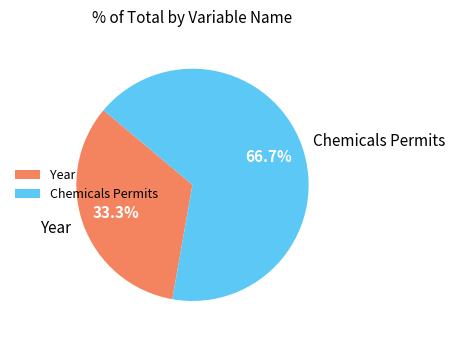

What is the largest slice in the pie chart?

Chemicals Permits